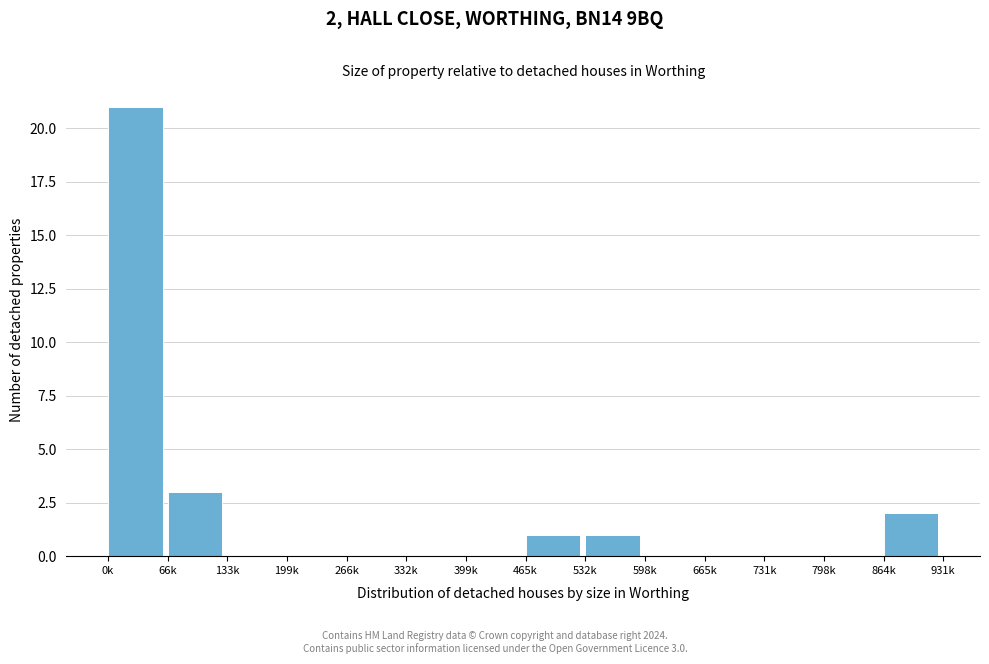

Reading right to left, list all the values displayed in this chart.

864k=2	798k=0	731k=0	665k=0	598k=0	532k=1	465k=1	399k=0	332k=0	266k=0	199k=0	133k=0	66k=3	0k=21